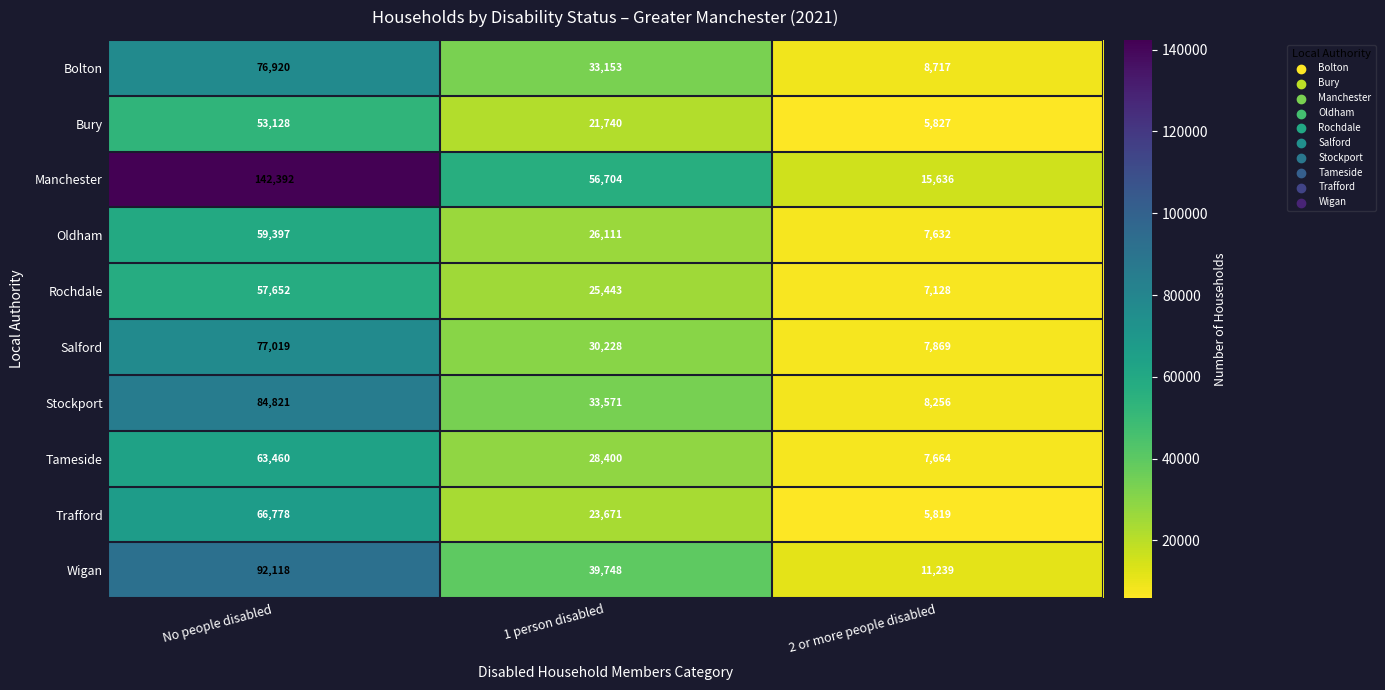

Reading left to right, what are all the values shown in this chart?

Bolton: 76920	33153	8717
Bury: 53128	21740	5827
Manchester: 142392	56704	15636
Oldham: 59397	26111	7632
Rochdale: 57652	25443	7128
Salford: 77019	30228	7869
Stockport: 84821	33571	8256
Tameside: 63460	28400	7664
Trafford: 66778	23671	5819
Wigan: 92118	39748	11239